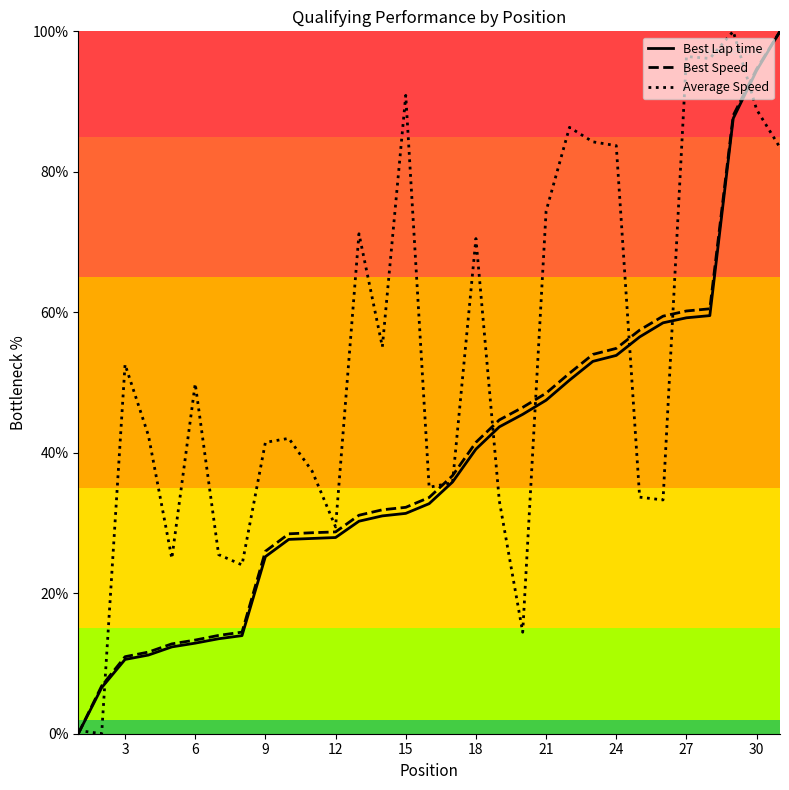

What is the difference between the second highest and minimum values in the Best Lap time series?

94.4